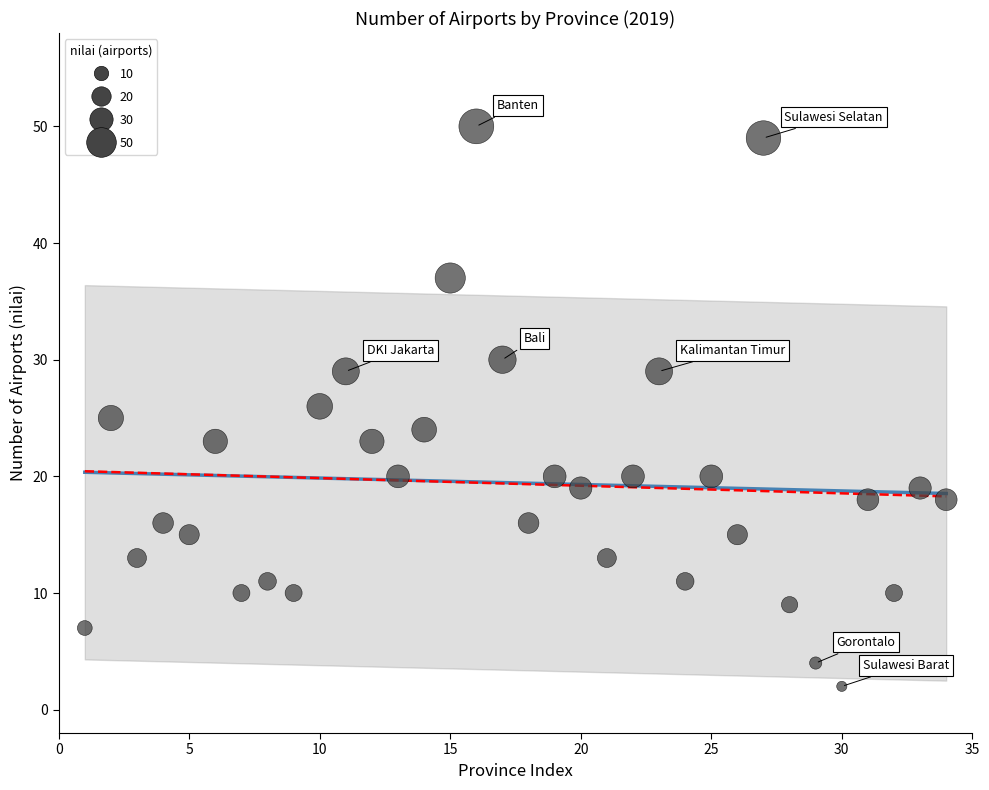

What is the range of X values (max minus min)?

33